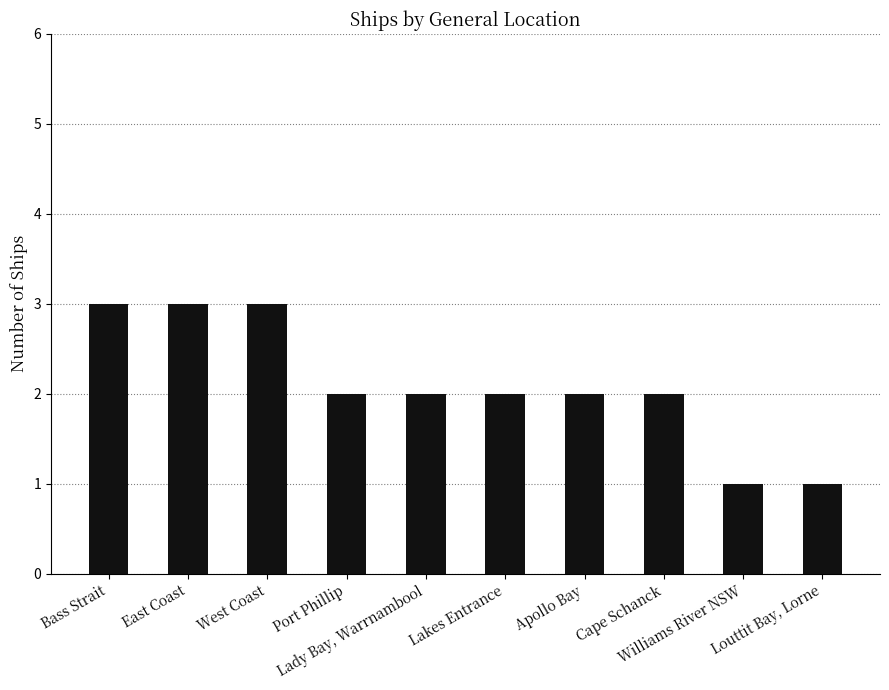

Read the value at Lady Bay, Warrnambool.

2